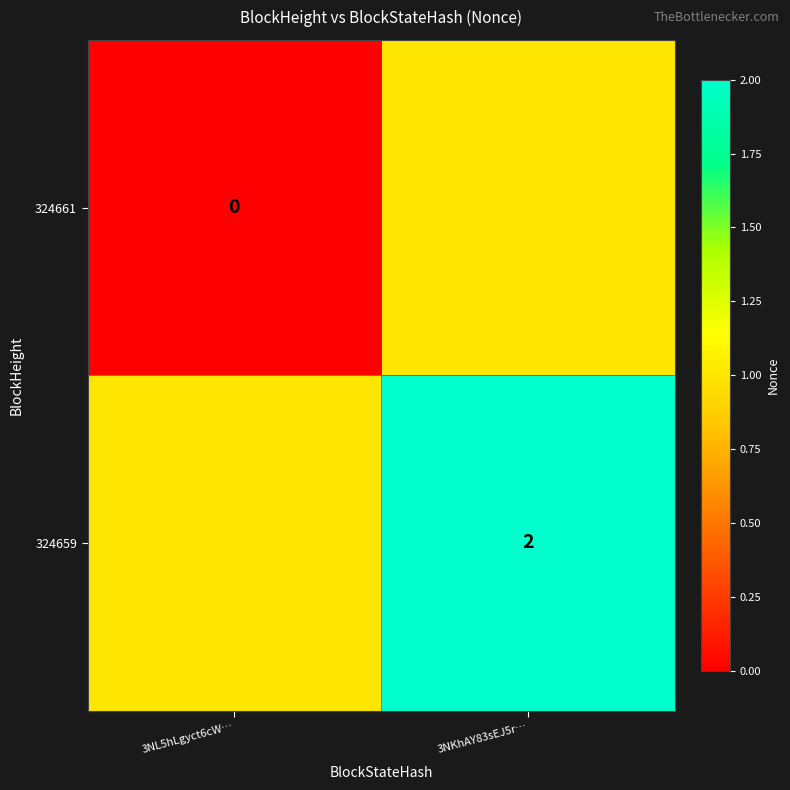

Is it true that 324659 equals 2 at 3NKhAY83sEJ5r…?

True